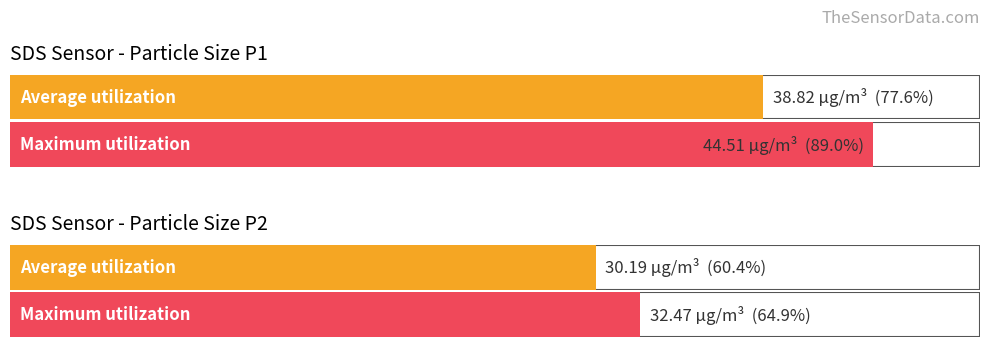

Is it true that SDS_P2 equals 11.7 at 00:19?

False